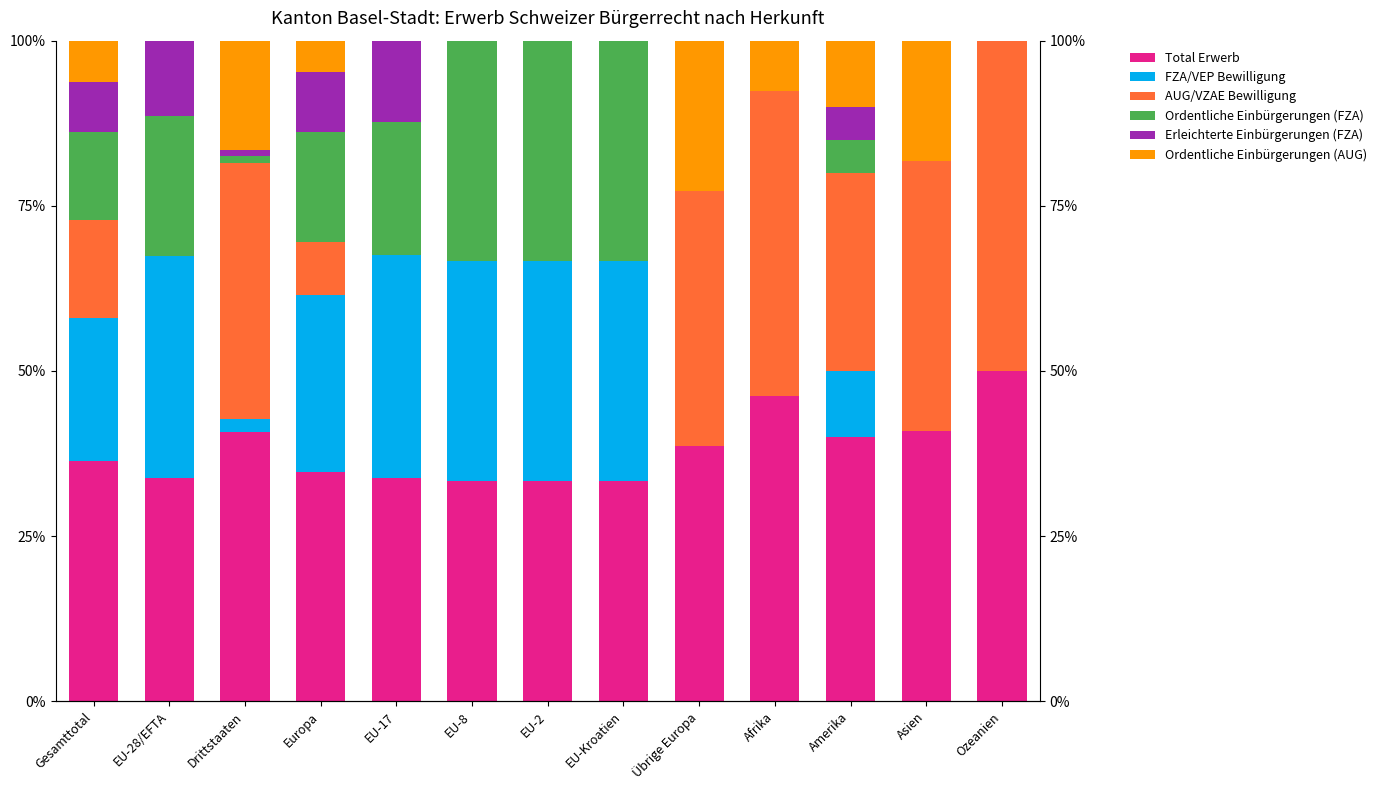

Between EU-8 and Drittstaaten, which is larger?

Drittstaaten